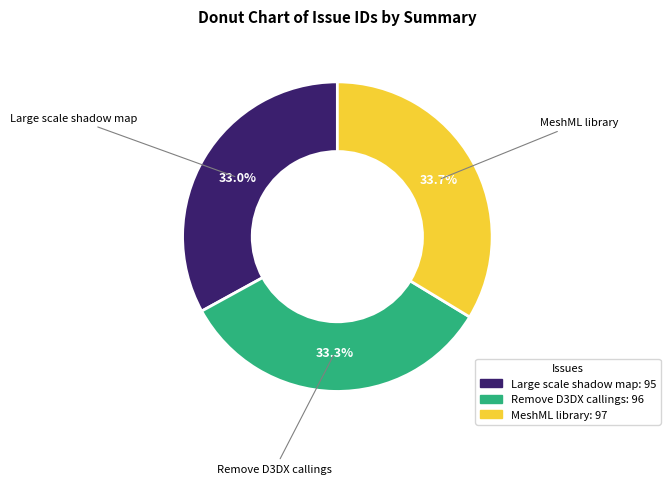

To the nearest percent, what is the difference between the largest and smallest slice percentages?

1%